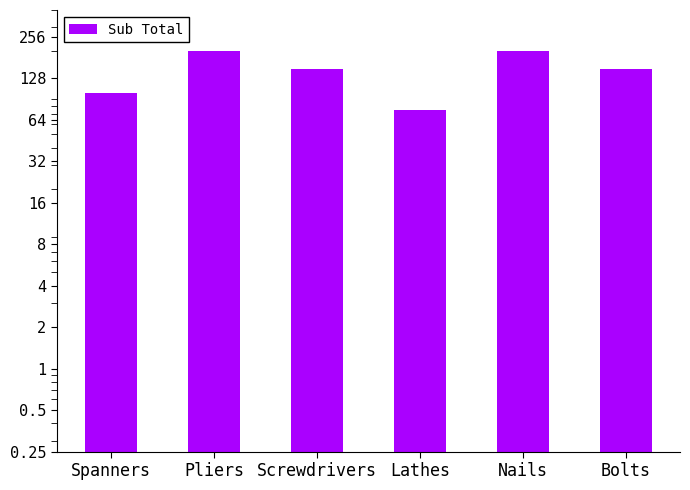

What is the change in value from Spanners to Lathes?

-25